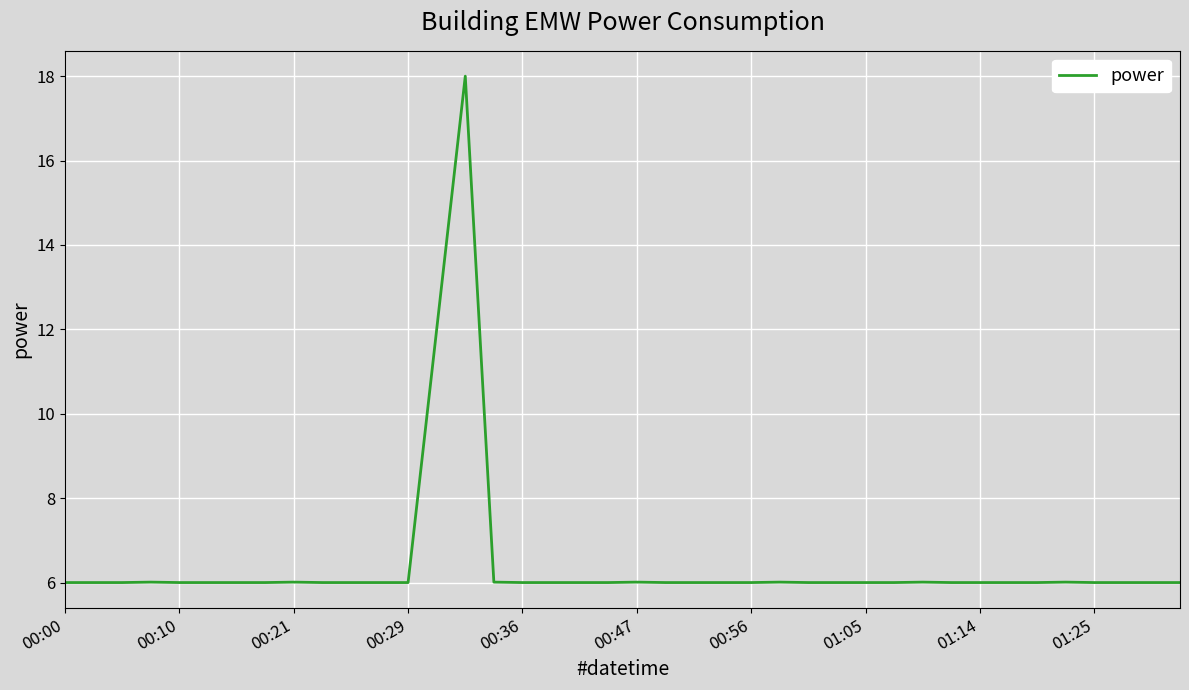

Is this an area chart (filled region under the line)?

No